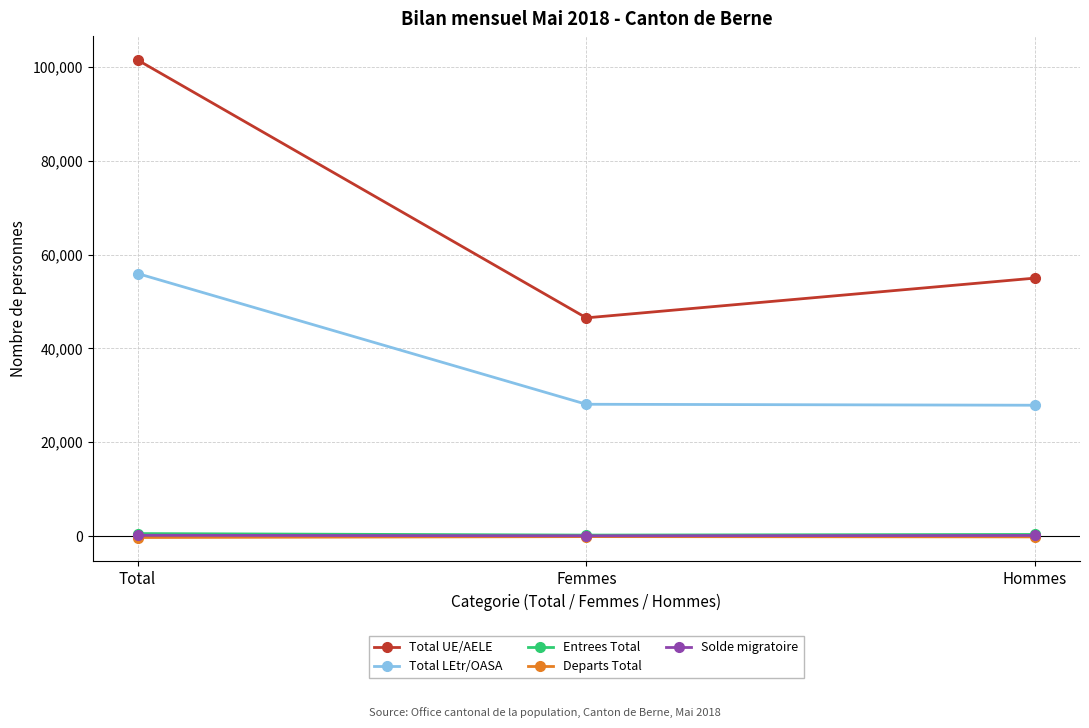

Which series has the widest spread of values?

Total UE/AELE